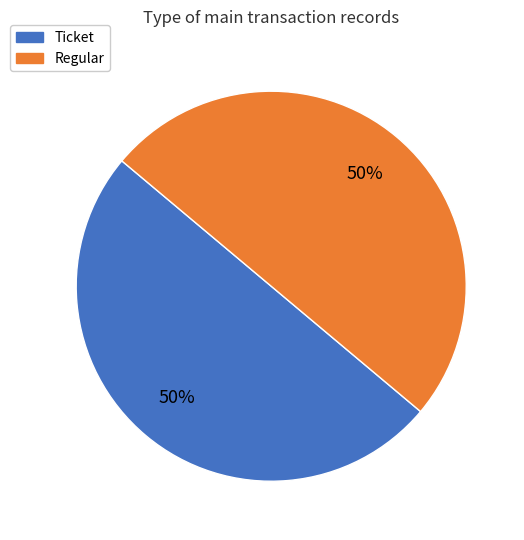

What is the ratio of the value at Ticket to the value at Regular?

1.0